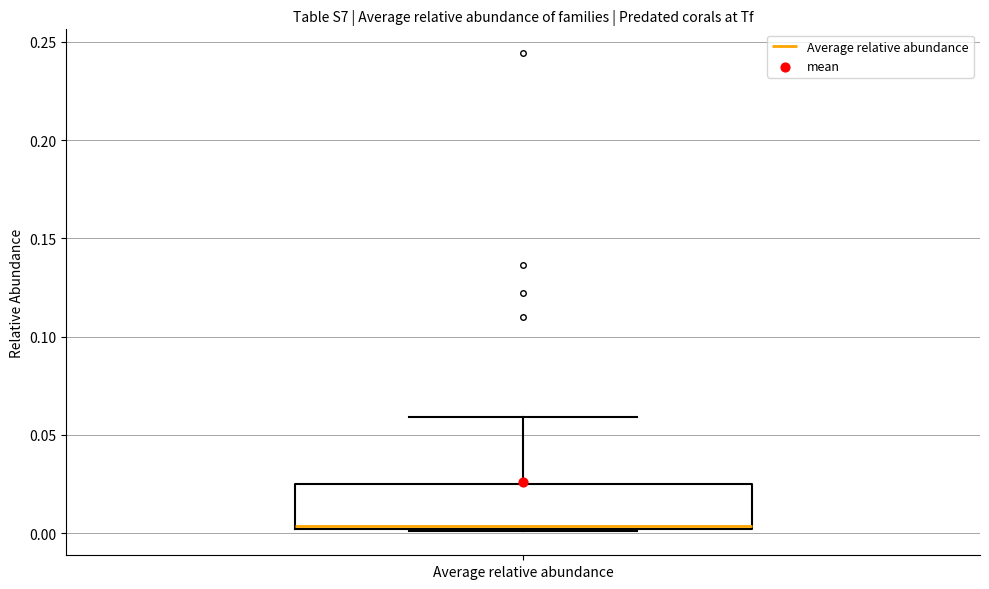

Where does the median line of the box for Average relative abundance sit on the y-axis? The values are not printed on the chart, so give them approximately, as read against the axis.

0.005